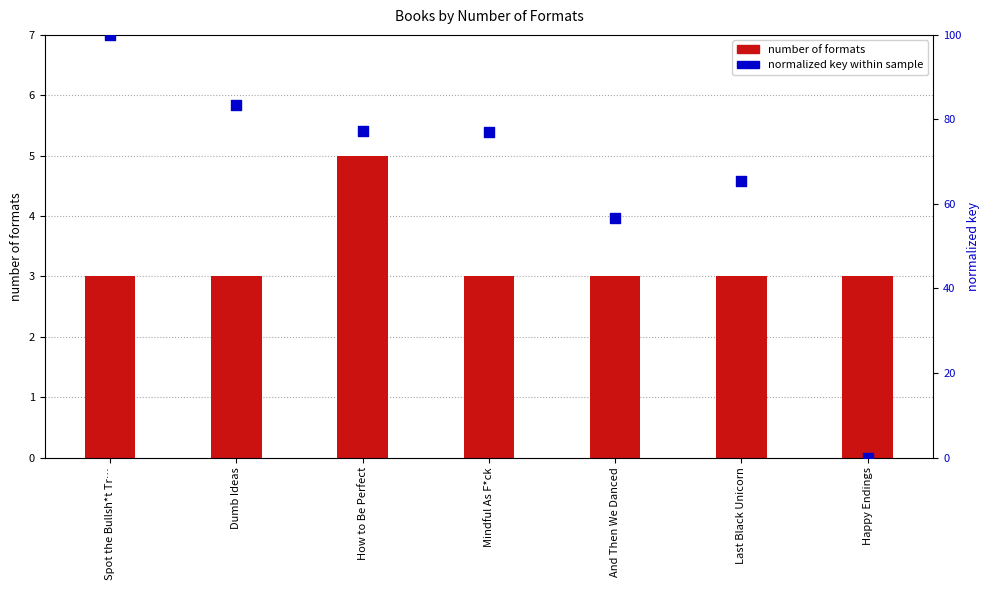

What is the total value across all series at Last Black Unicorn?

68.5